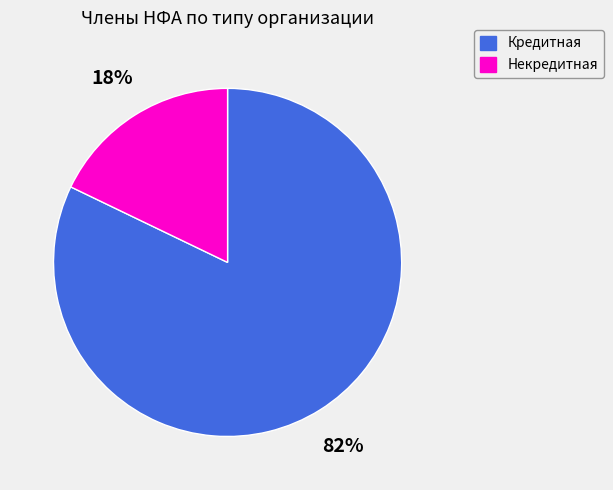

Combined, do Кредитная and Некредитная account for over 50%?

Yes